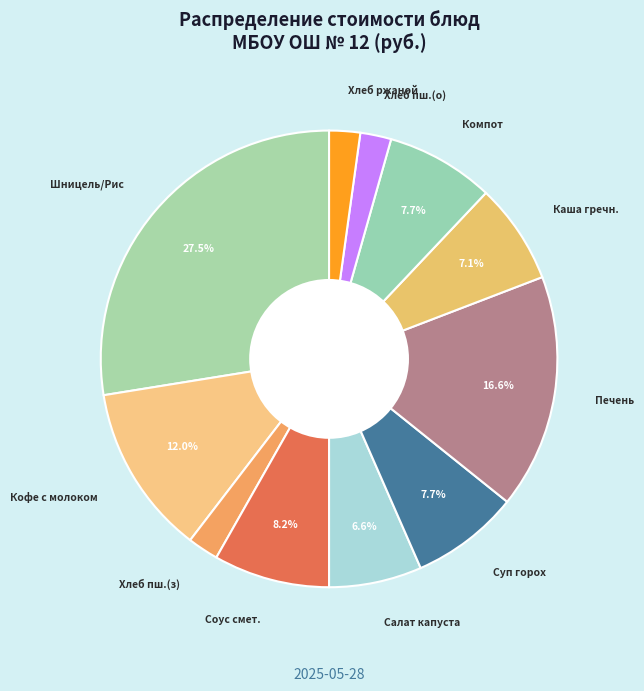

How many segments does this pie chart have?

11